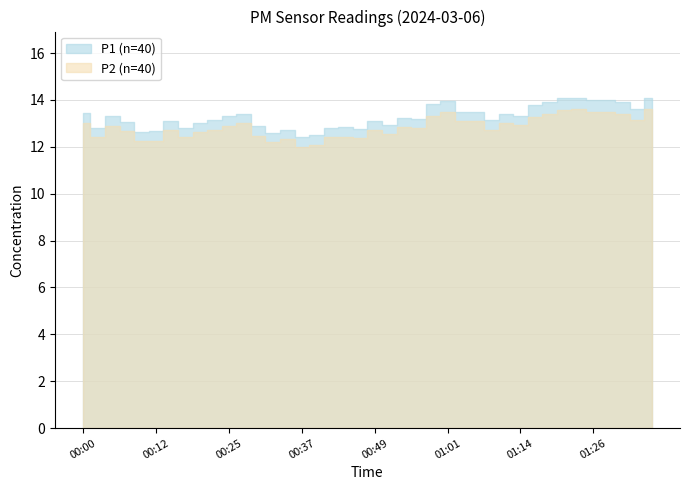

Rank the categories by P1 value from highest to lowest.

01:24, 01:36, 01:21, 01:26, 01:29, 01:01, 01:19, 01:31, 00:59, 01:16, 01:33, 01:04, 01:06, 00:00, 00:27, 01:11, 01:14, 00:05, 00:25, 00:54, 00:57, 00:22, 01:09, 00:15, 00:49, 00:07, 00:20, 00:52, 00:30, 00:44, 00:03, 00:17, 00:42, 00:47, 00:34, 00:12, 00:10, 00:32, 00:39, 00:37